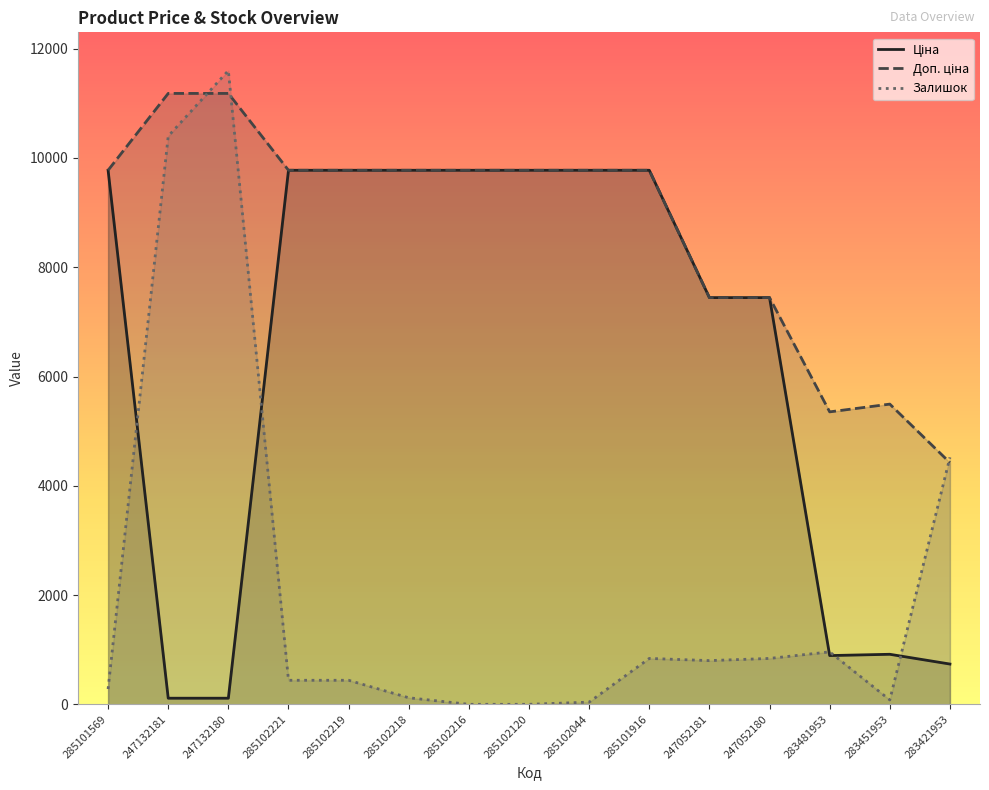

Where do Доп. ціна and Залишок first cross each other?

247132181 and 247132180